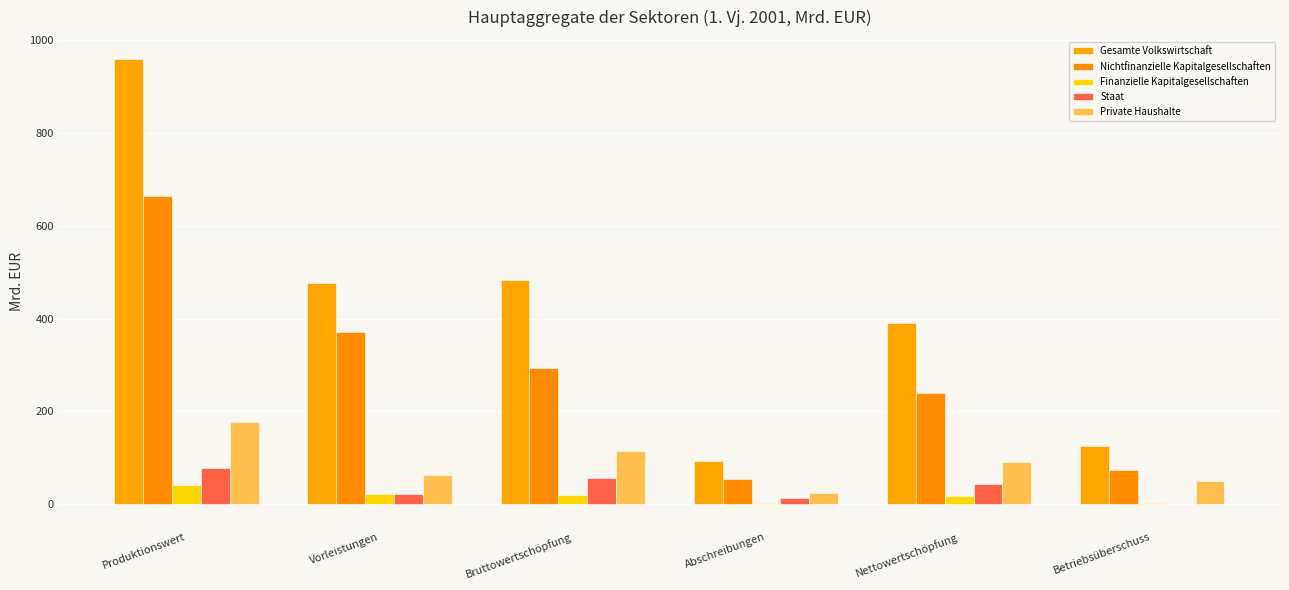

What is the difference between the Nichtfinanzielle Kapitalgesellschaften values at Vorleistungen and Abschreibungen?

317.4